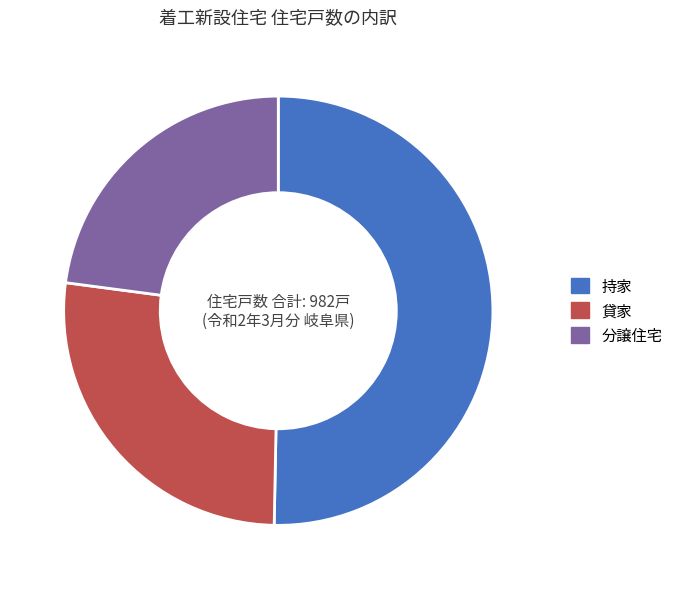

How many slices are in this pie chart?

3